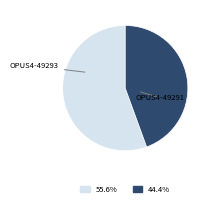

Is there any slice that represents more than half of the pie?

Yes